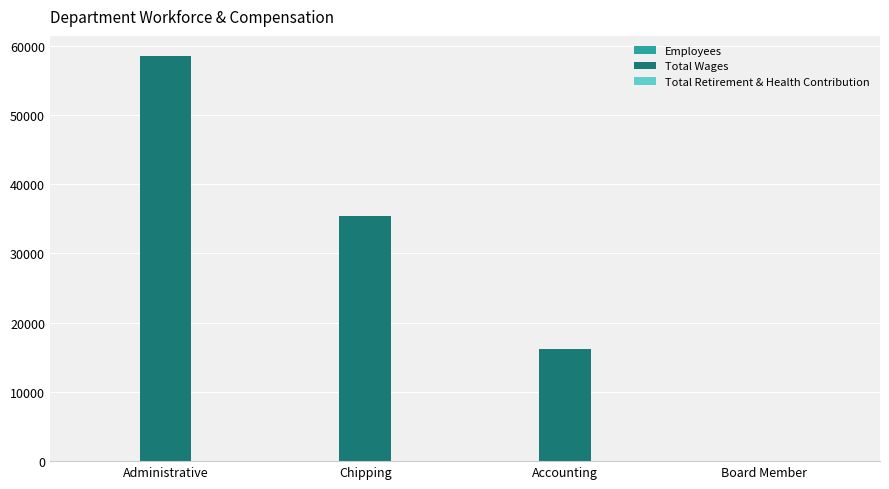

Is it true that Total Wages equals 58480 at Administrative?

True